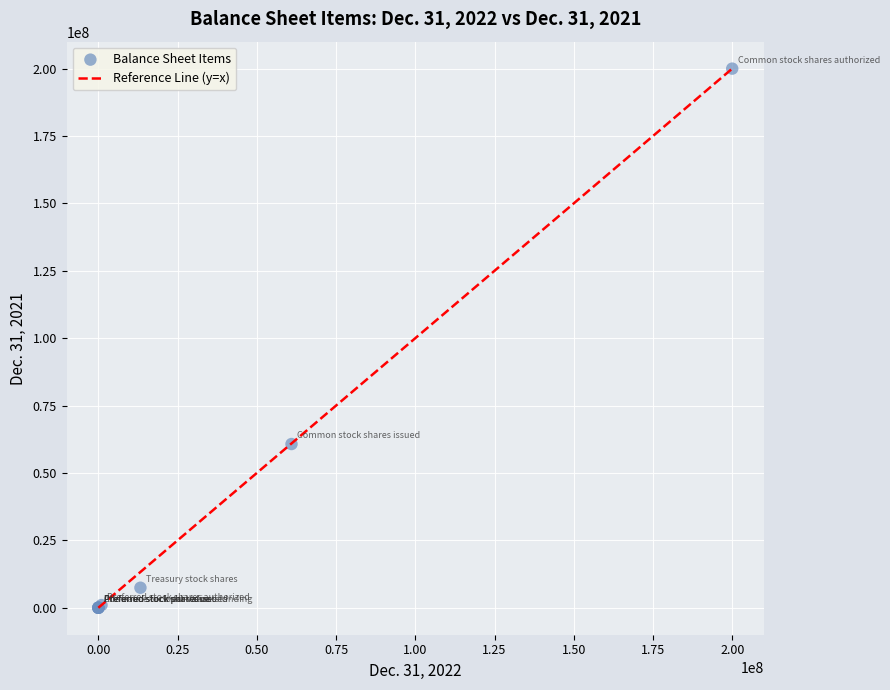

What Y value in the scatter plot is closest to 100000000?

60737006.0